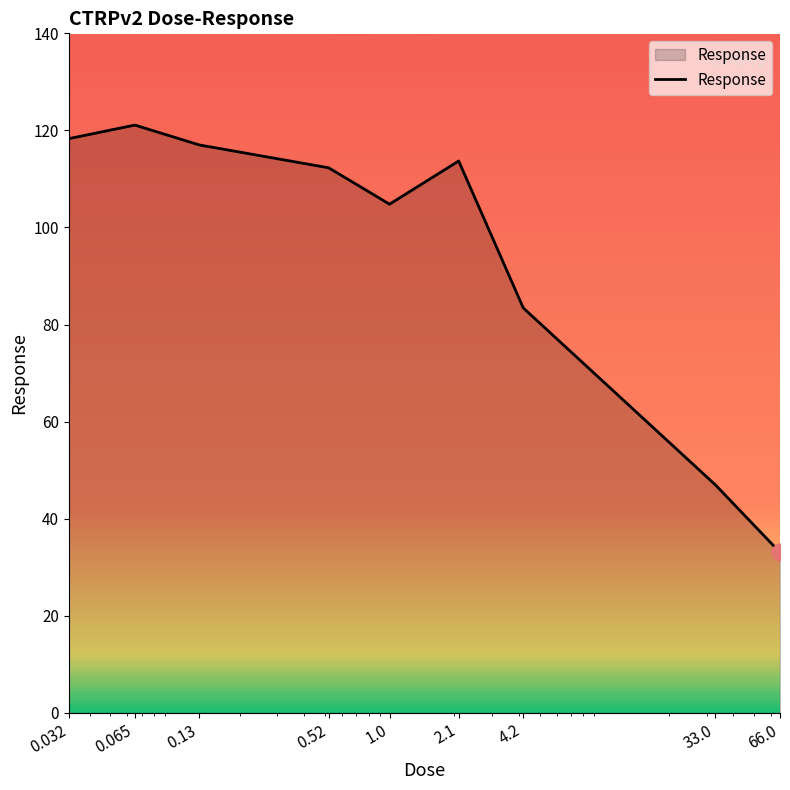

What is the maximum value shown in the chart?

121.1